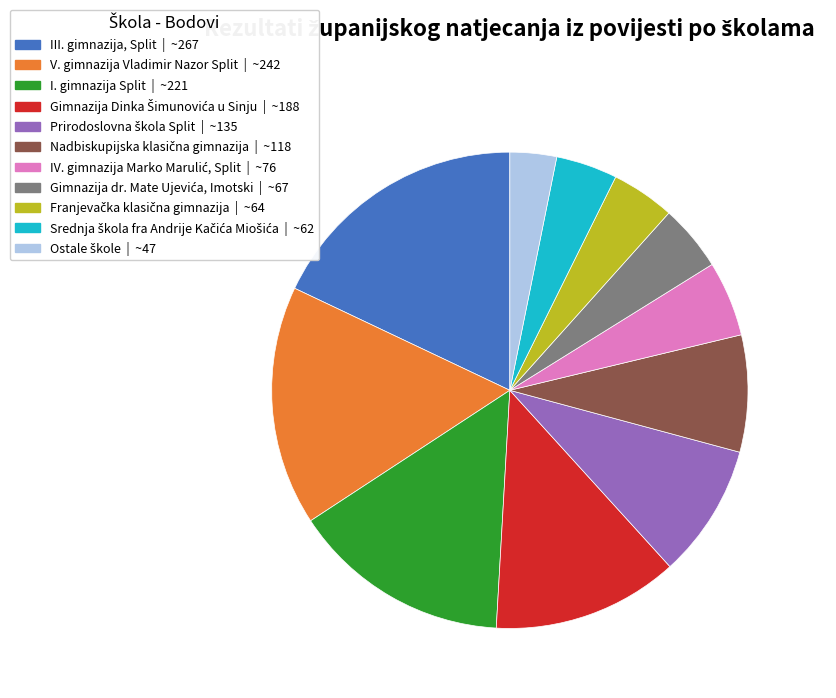

How many segments does this pie chart have?

11